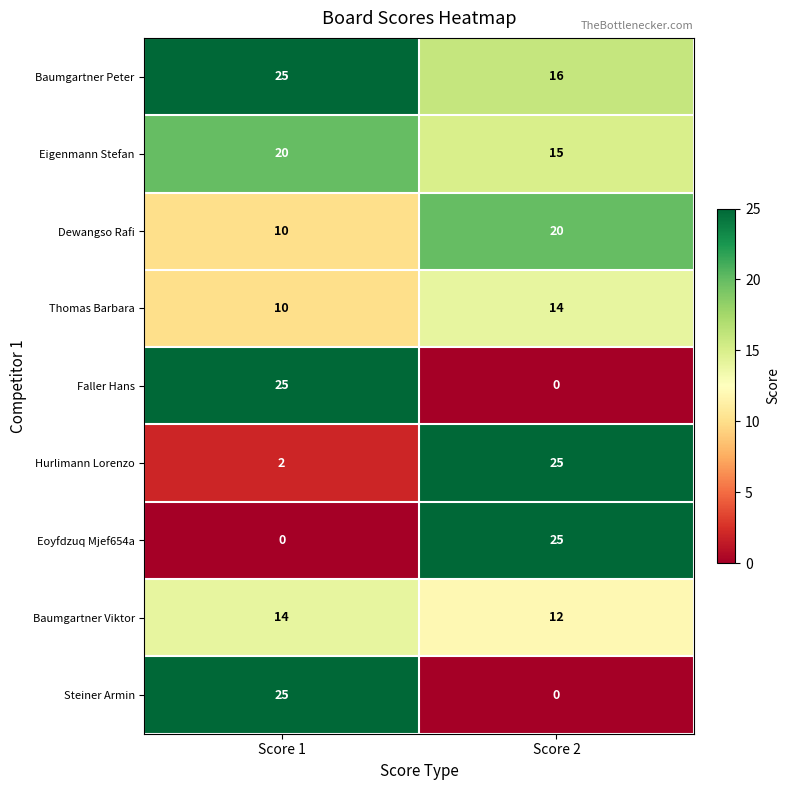

What is the average value of the Hurlimann Lorenzo series?

14